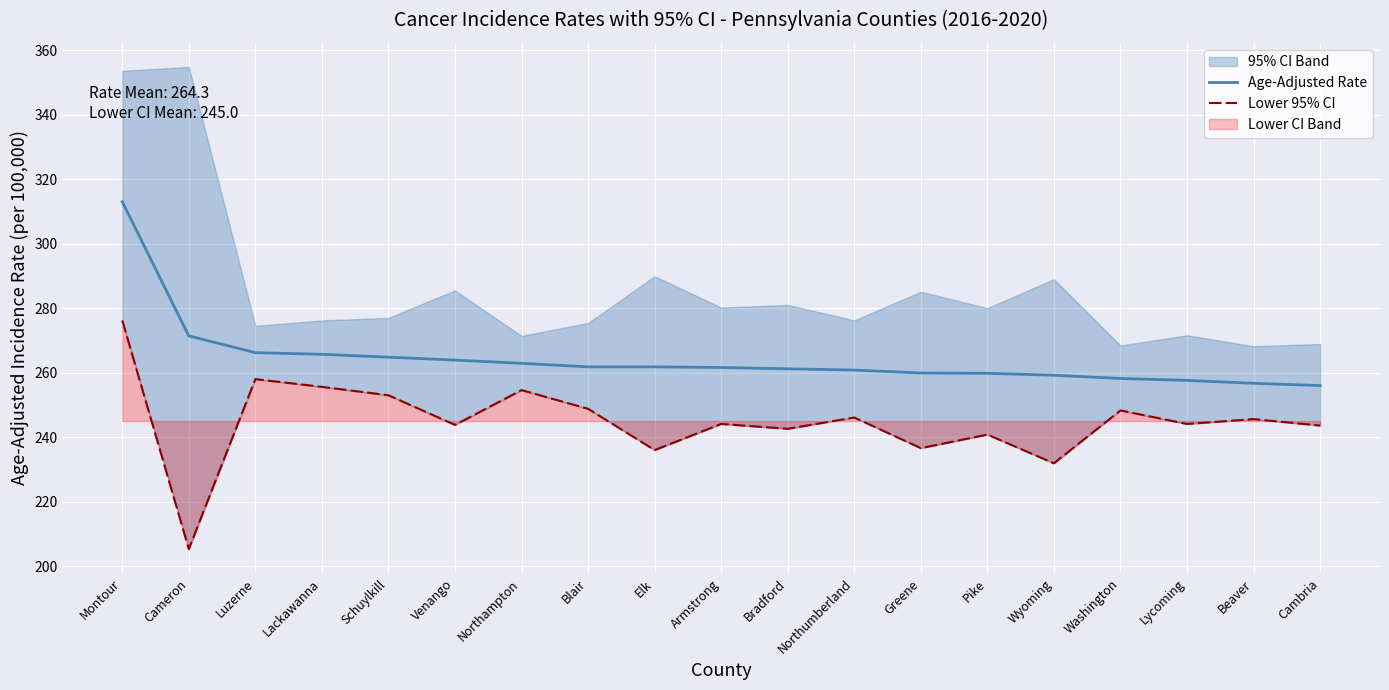

Rank the series by their maximum value, from lowest to highest.

Lower 95% CI, Age-Adjusted Rate